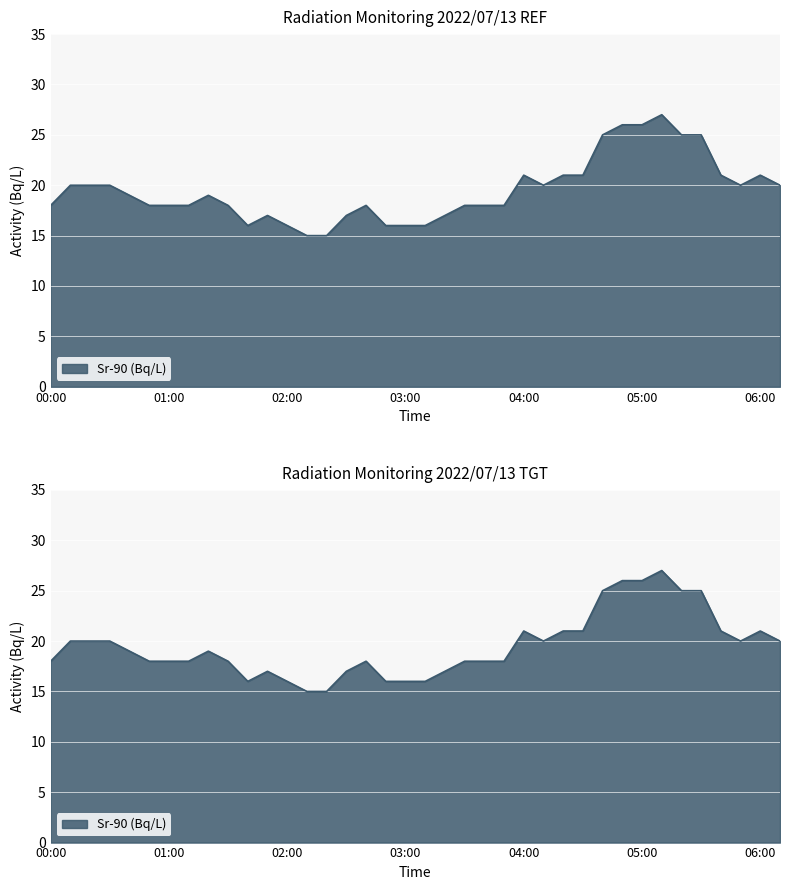

True or false: the data shows 27 at 00:50.

False